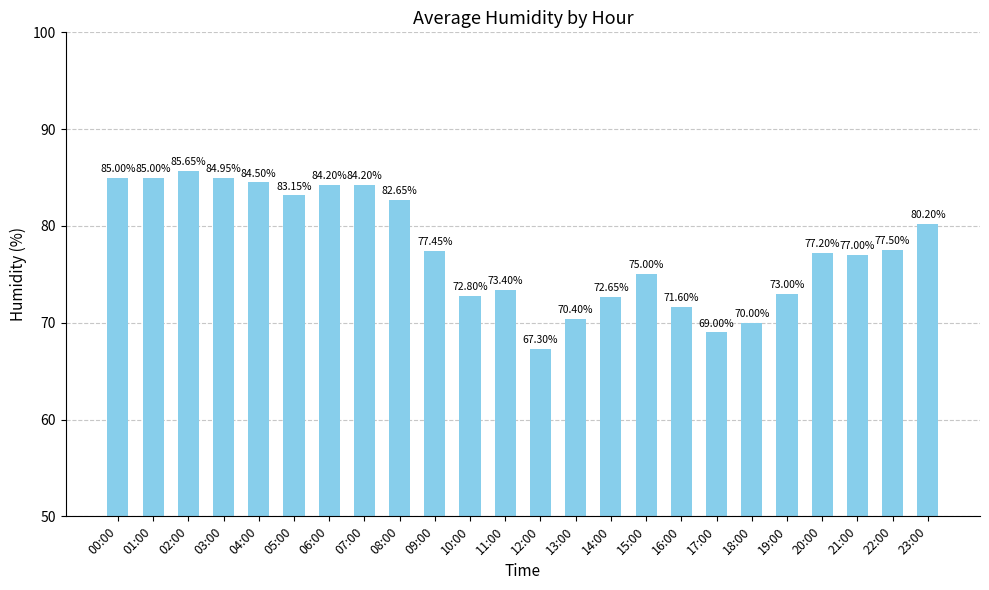

What is the sum of the values at 08:00 and 13:00?

153.1